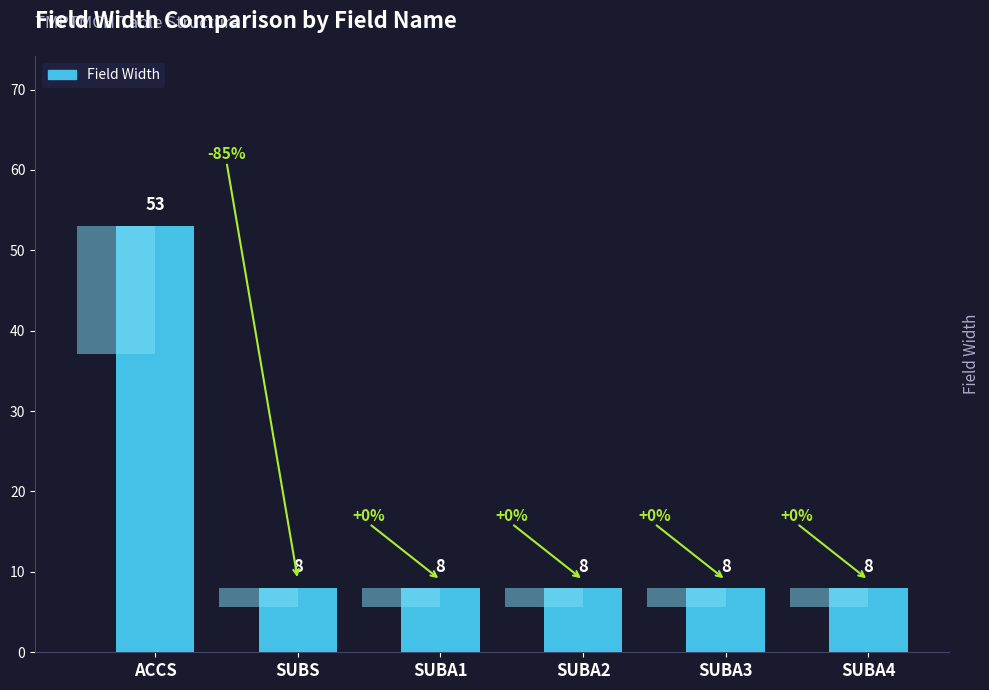

Reading right to left, list all the values displayed in this chart.

8	8	8	8	8	53